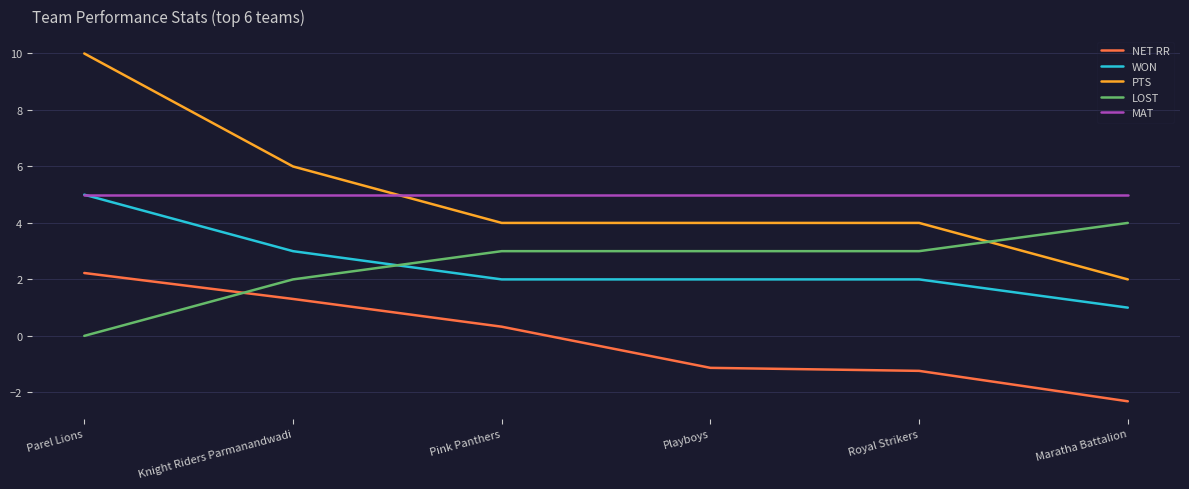

What is the total value across all series at Parel Lions?

22.2